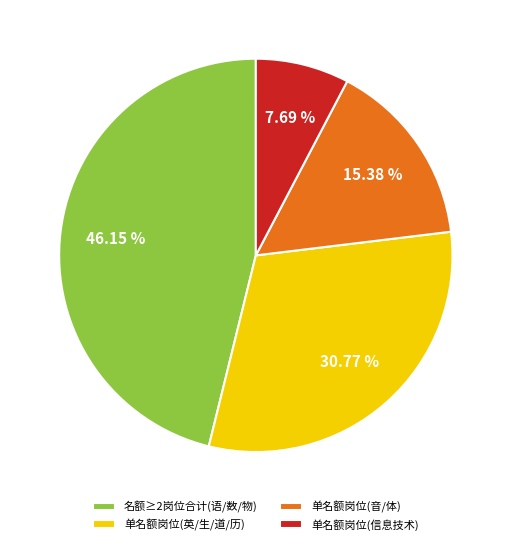

Rank the categories by value from highest to lowest.

名额≥2岗位合计(语/数/物), 单名额岗位(英/生/道/历), 单名额岗位(音/体), 单名额岗位(信息技术)